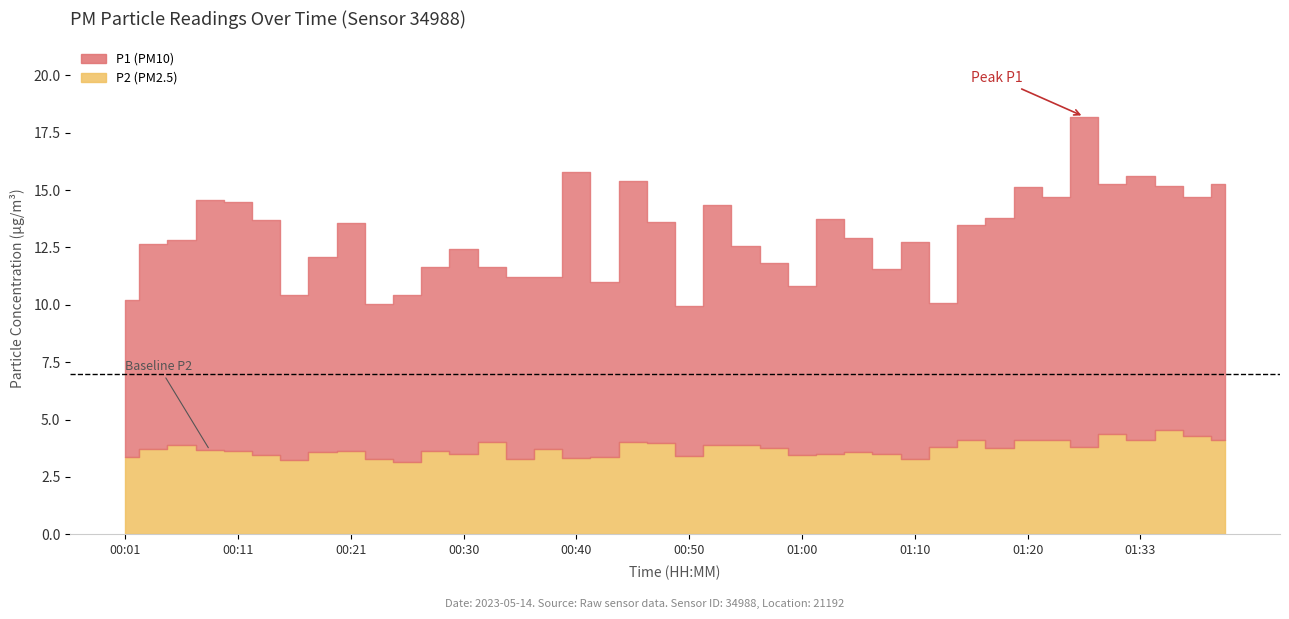

Which series changed the most between 00:06 and 01:35?

P1